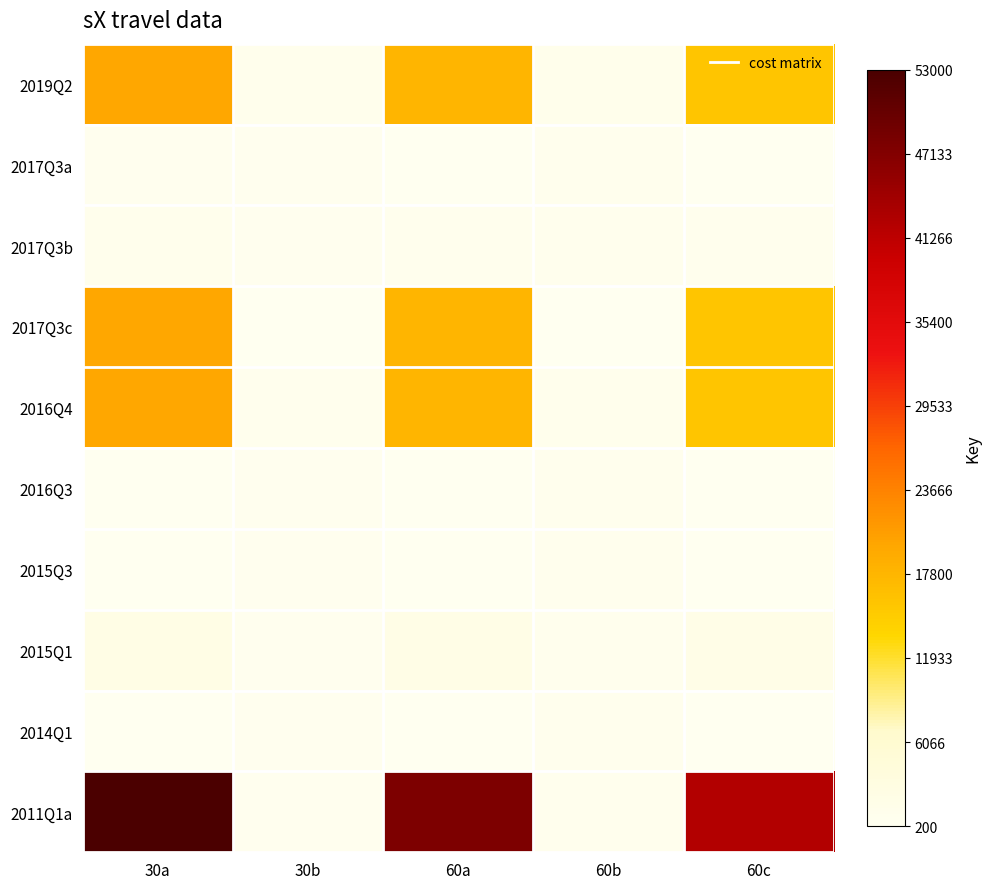

What is the difference between the second highest and minimum values in the 2017Q3c series?

17465.6